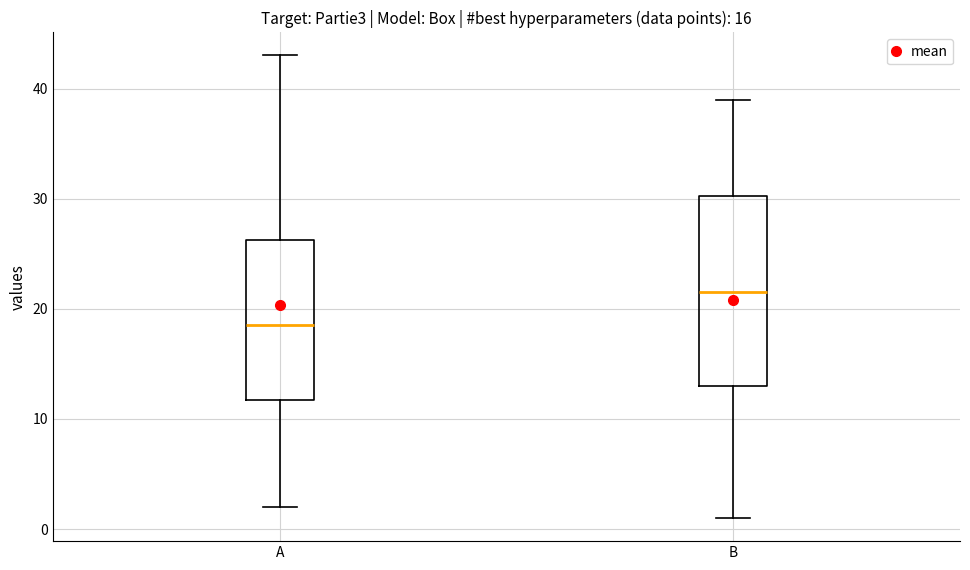

Comparing the boxes themselves (not the whiskers), which one is the tallest?

B